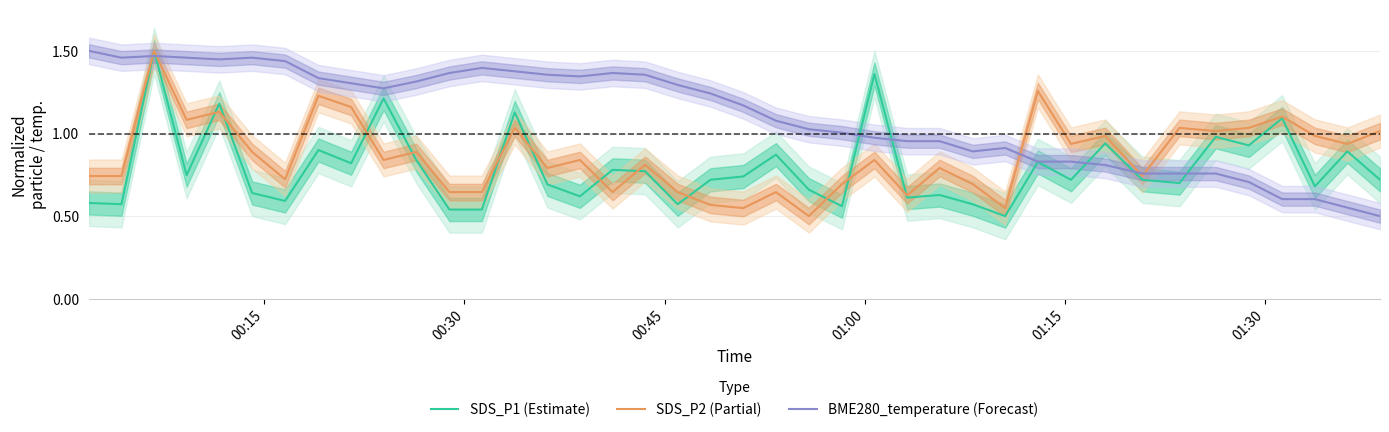

Which series ends up on top after the final intersection of SDS_P1 (Estimate) and BME280_temperature (Forecast)?

SDS_P1 (Estimate)